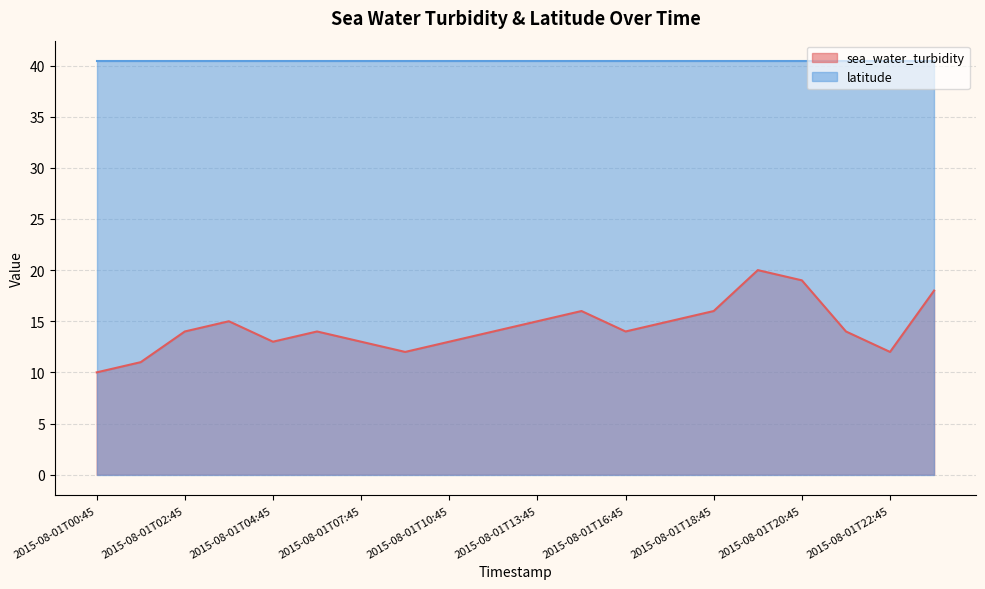

What is the smallest value displayed?

10.0